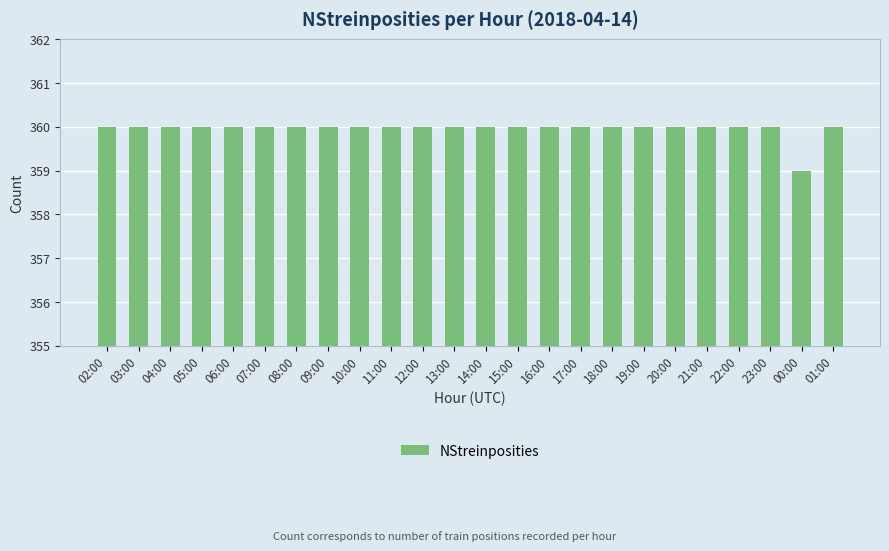

Count the number of data series in this chart.

1